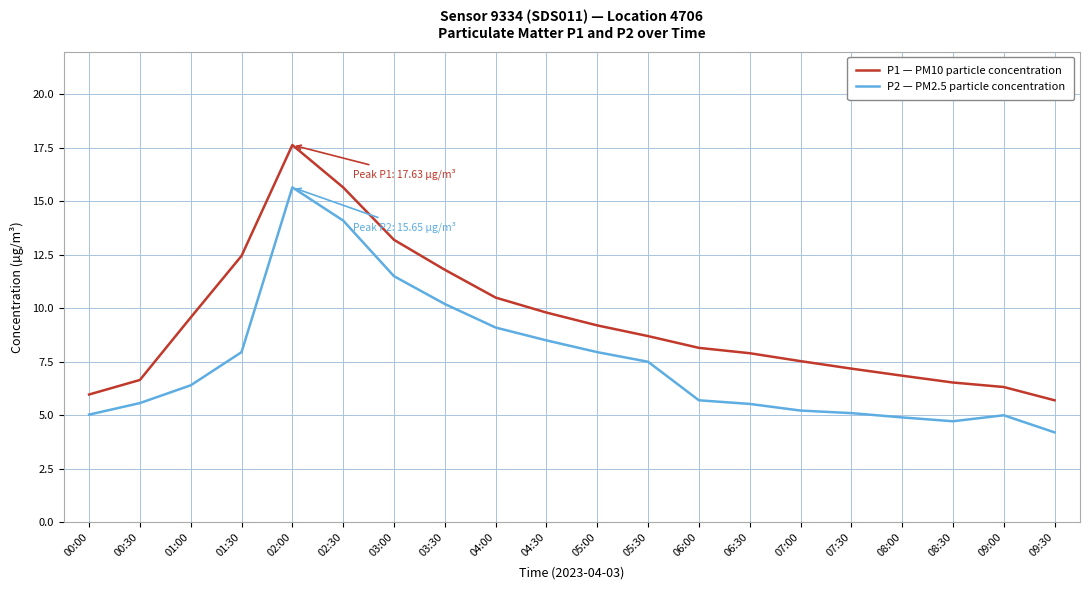

What is the difference between the maximum and minimum values in the P1 — PM10 particle concentration series?

11.9